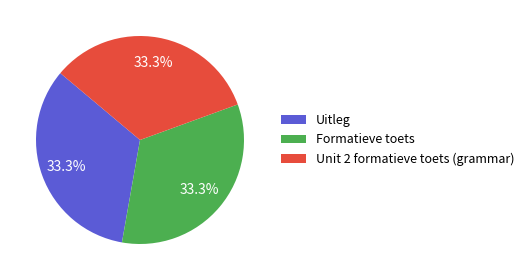

Approximately how many times larger is the value at Unit 2 formatieve toets (grammar) compared to Uitleg?

1.0